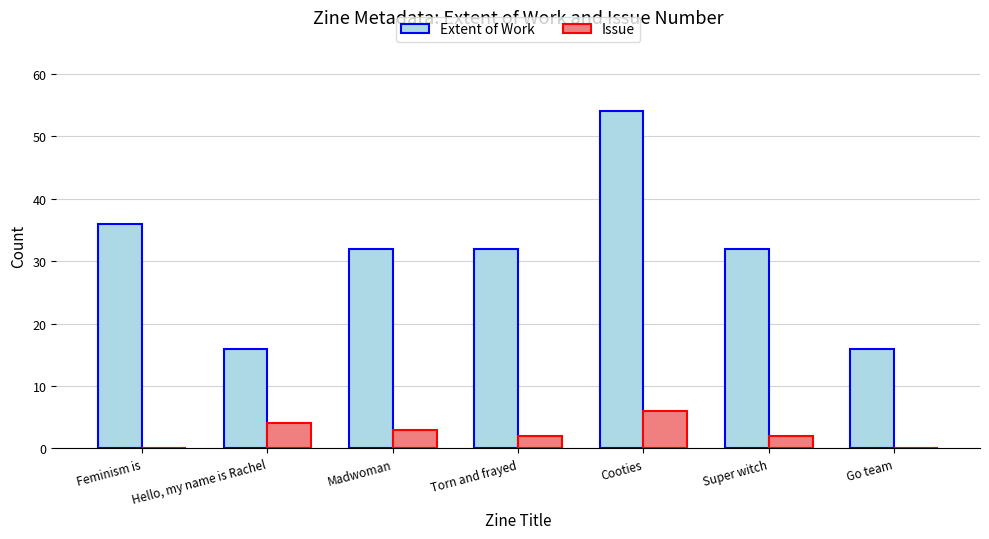

Between Hello, my name is Rachel and Torn and frayed, which series saw the biggest shift?

Extent of Work